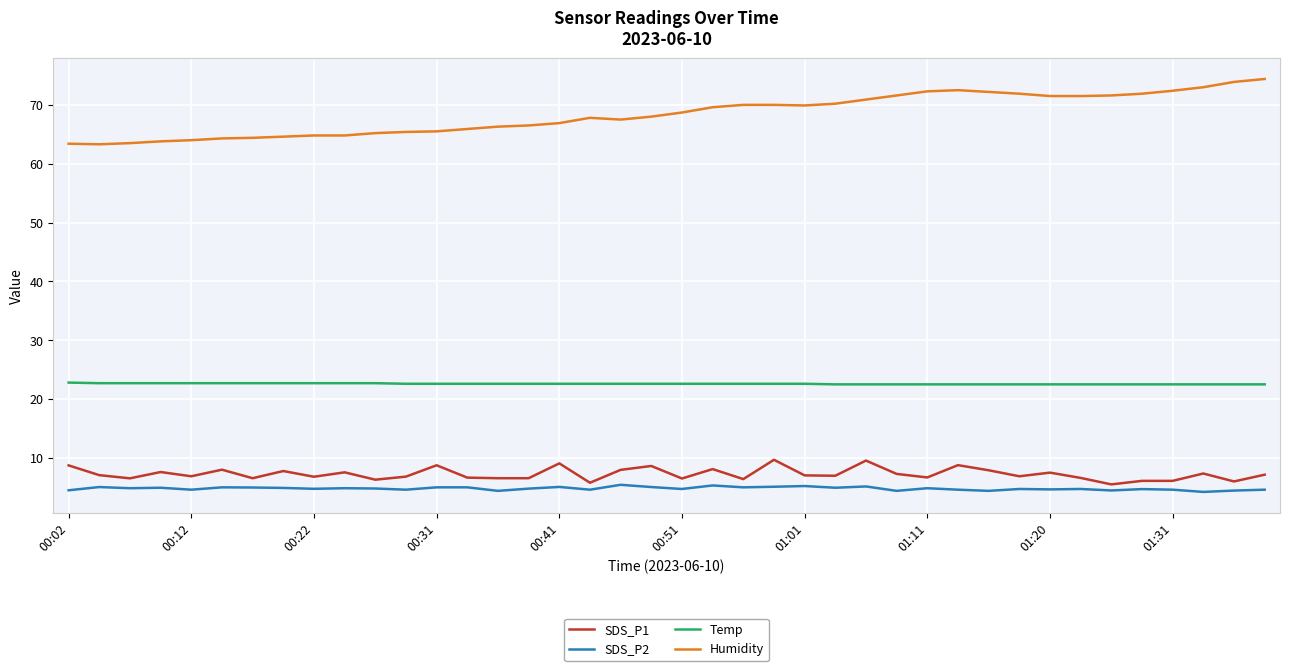

Count the number of data series in this chart.

4